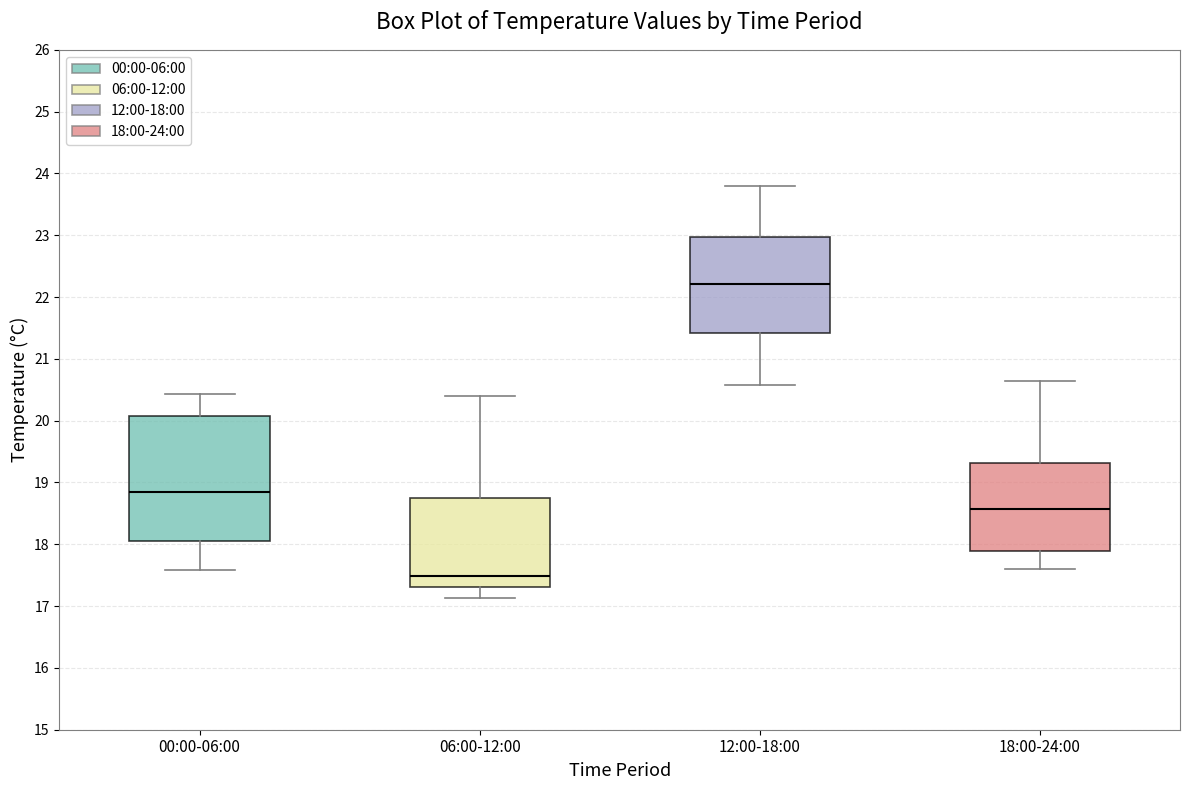

Comparing the boxes themselves (not the whiskers), which one is the tallest?

00:00-06:00